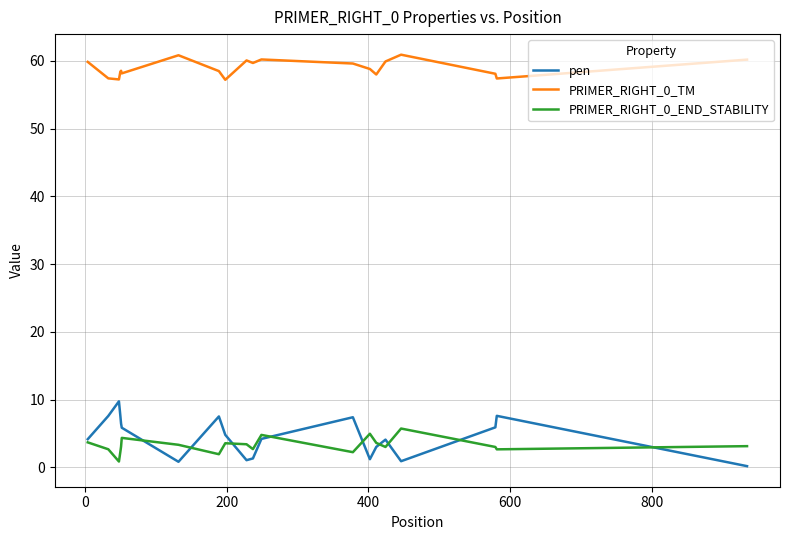

Which series has the widest spread of values?

pen